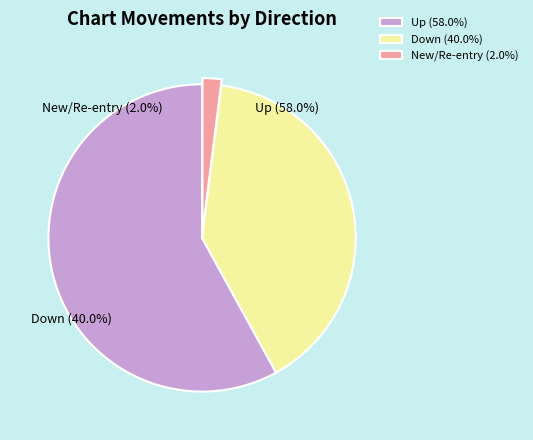

To the nearest percent, what is the average slice percentage?

33%